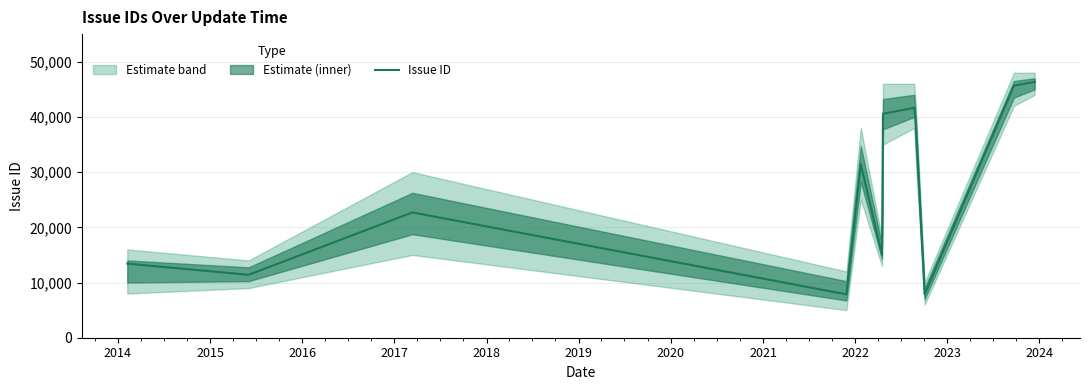

How many lines are shown in the chart?

1